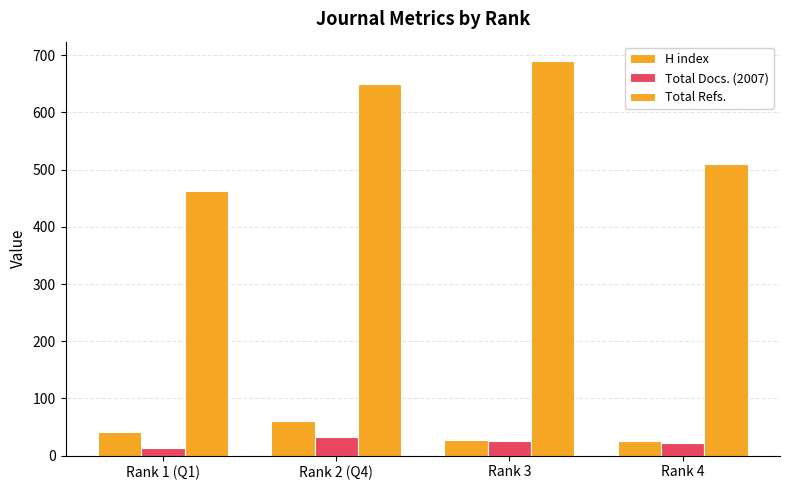

How many groups of bars are there?

4